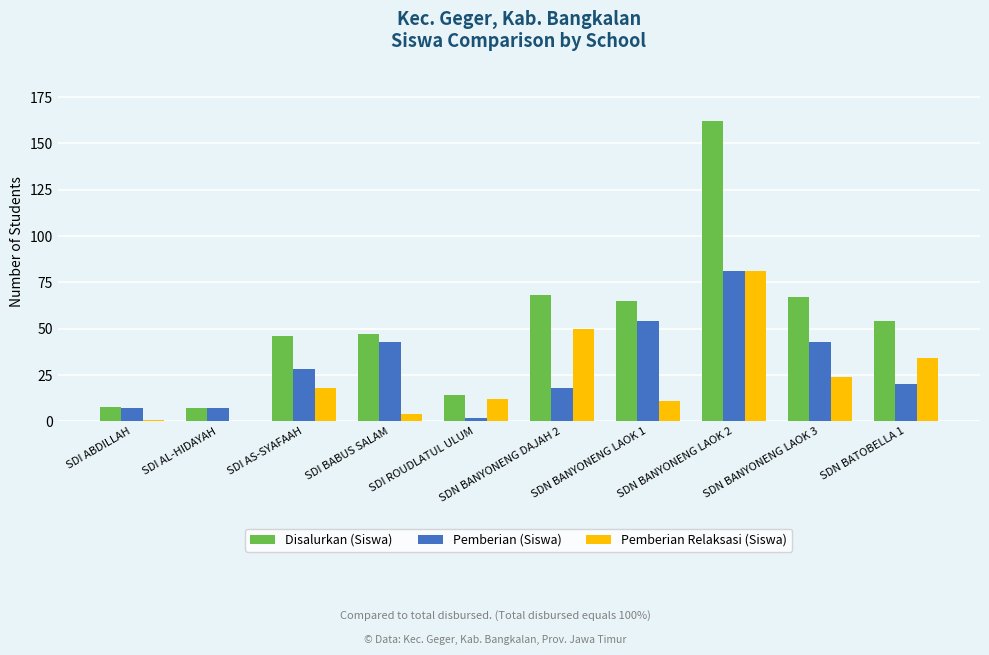

At which label is Pemberian Relaksasi (Siswa) closest to 40?

SDN BATOBELLA 1